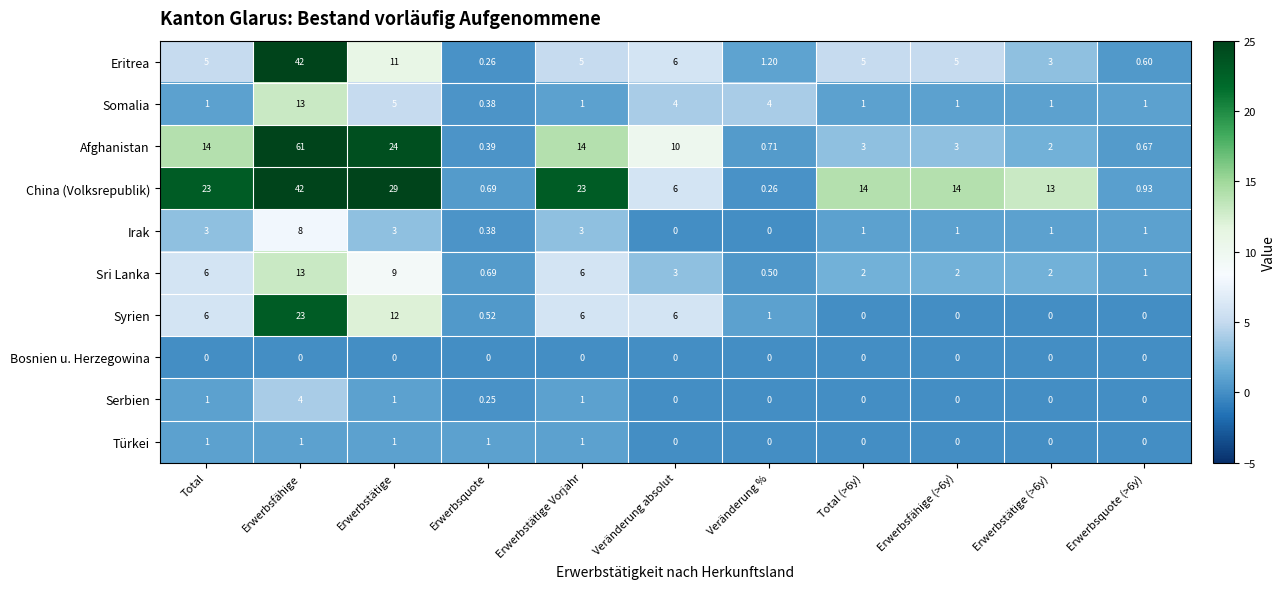

Is the value of Afghanistan at Erwerbstätige (>6y) greater than the value of Bosnien u. Herzegowina at Veränderung %?

Yes